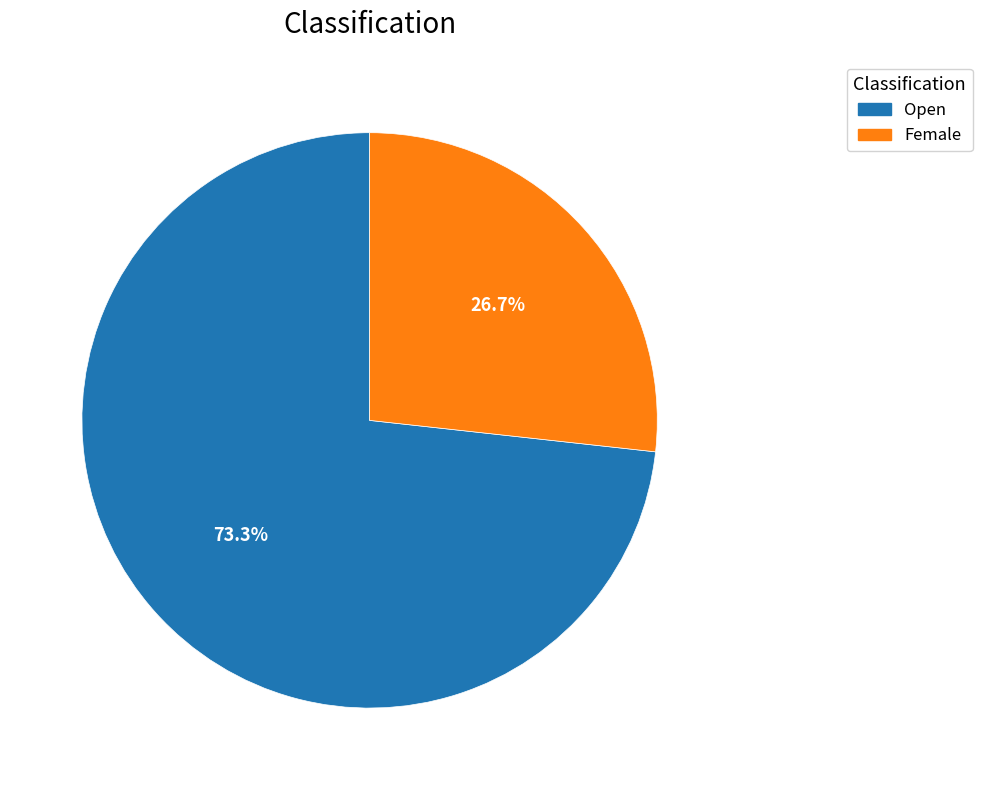

To the nearest percent, what is the difference between the largest and smallest slice percentages?

47%